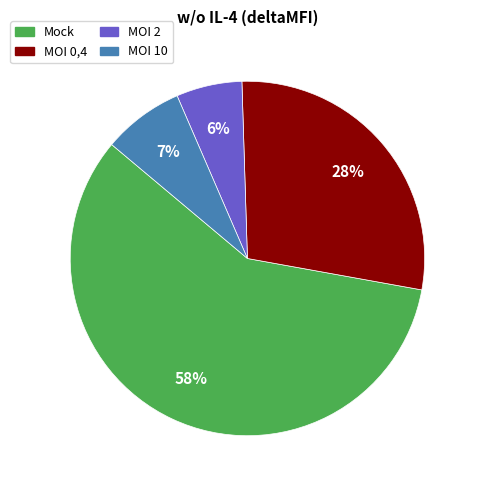

Which has a higher value, MOI 10 or Mock?

Mock